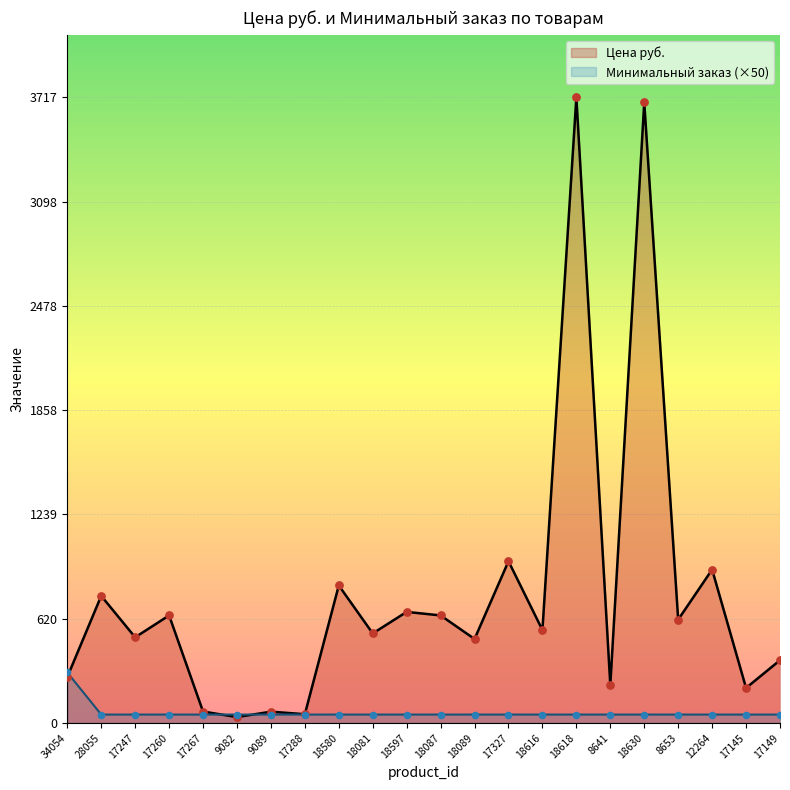

Which series contains the lowest Y value?

Цена руб.